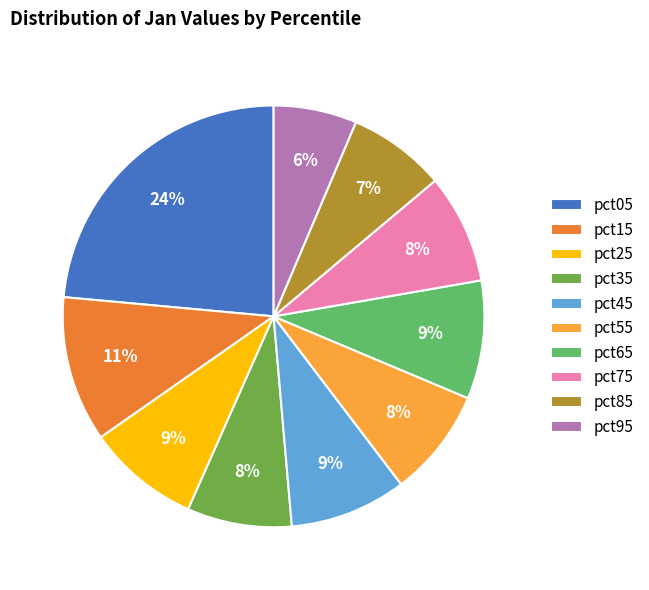

What percentage is the pct35 slice, to the nearest percent?

8%